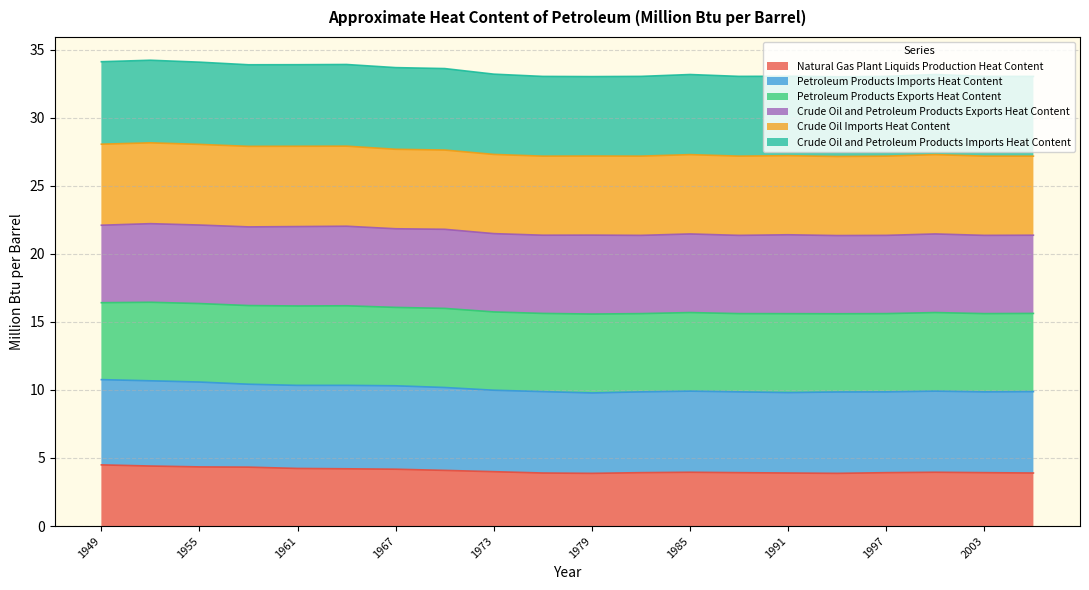

What is the lowest value of the Natural Gas Plant Liquids Production Heat Content series?

3.9